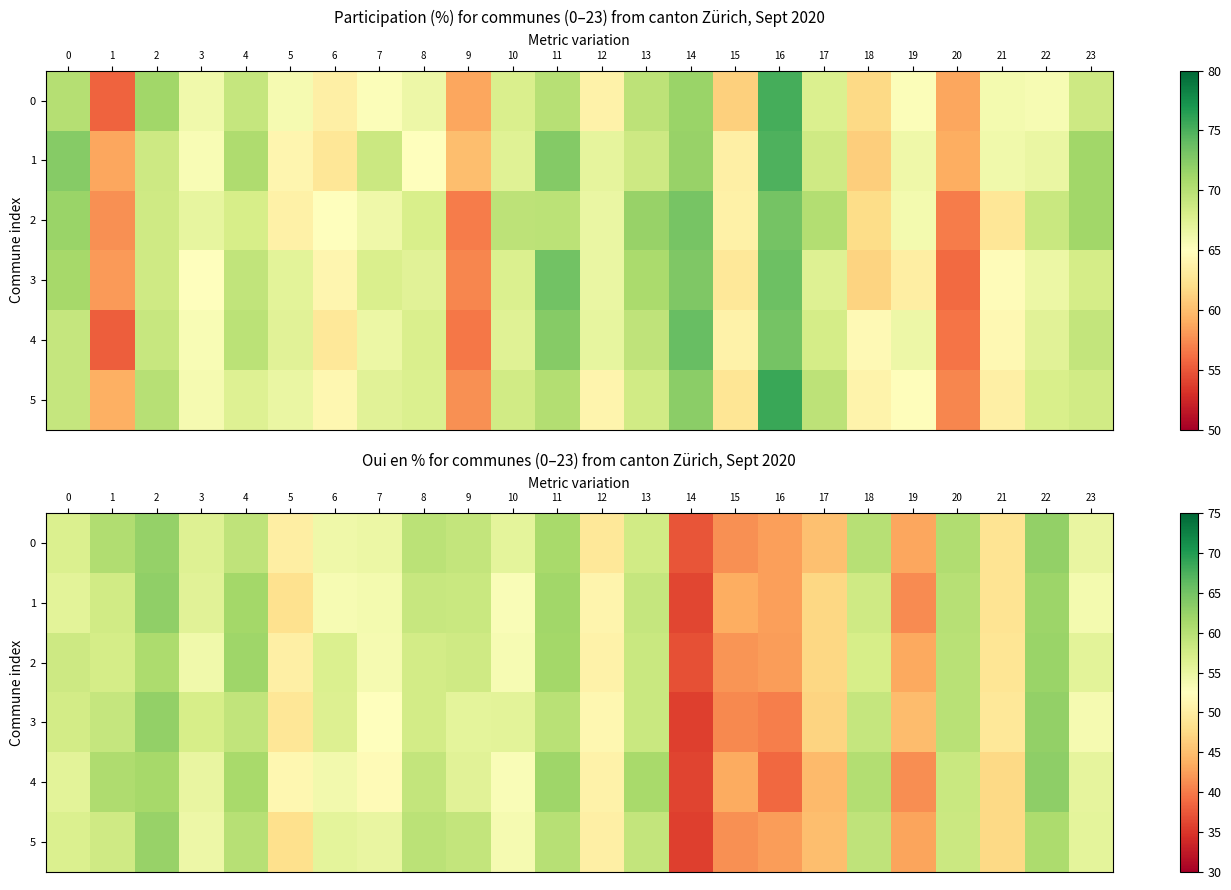

Which label corresponds to the largest value in the chart?

22